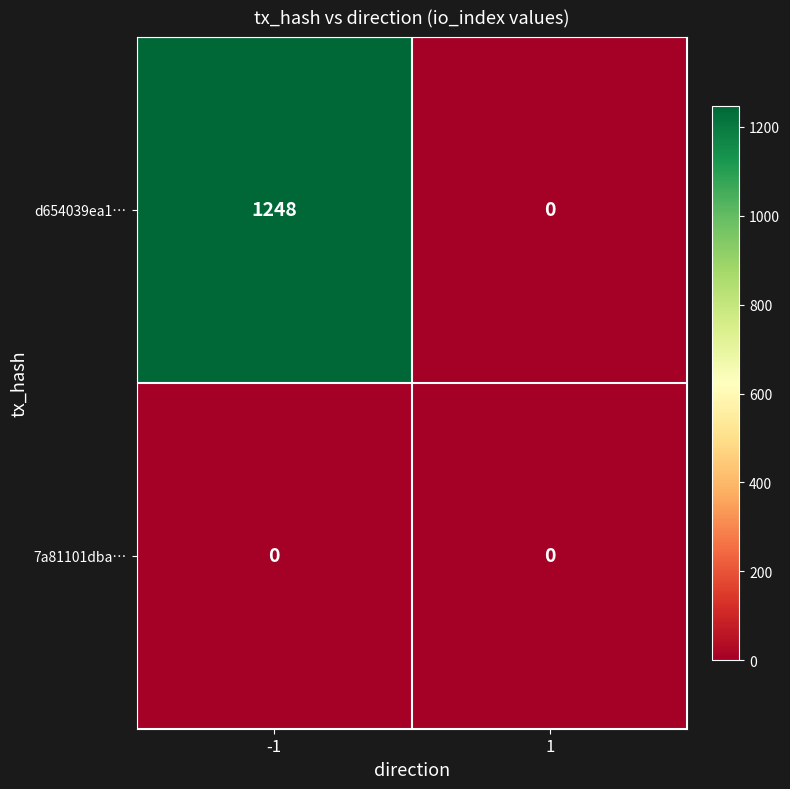

Which series has the largest total across all categories?

d654039ea1…